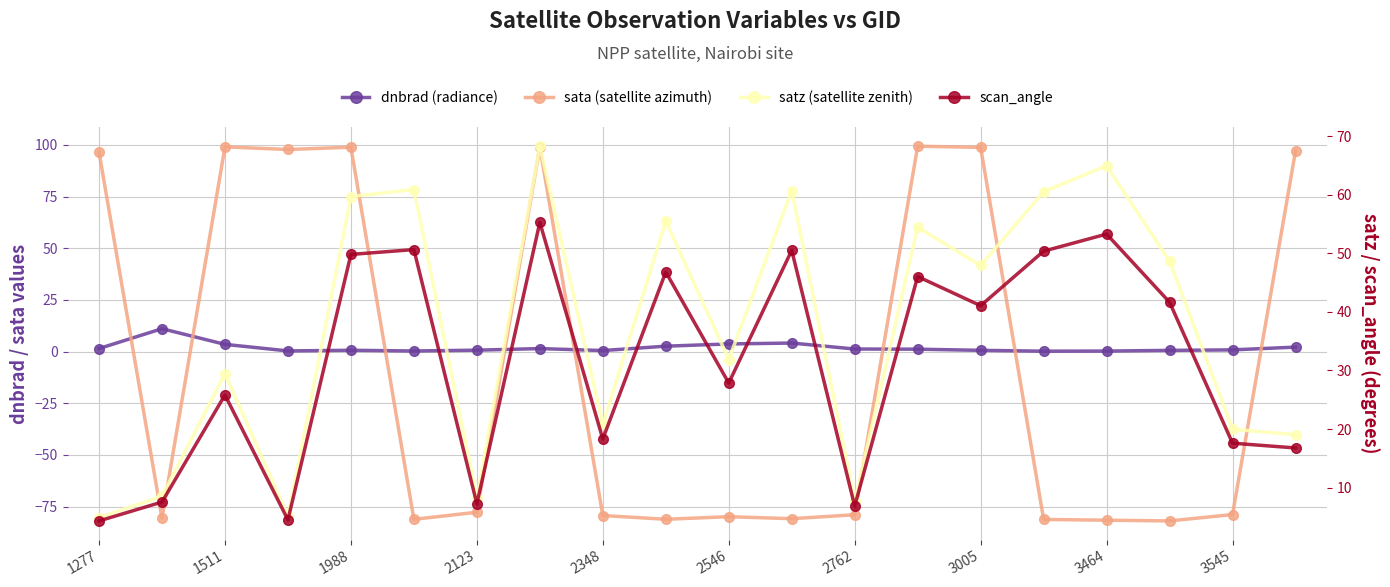

True or false: sata (satellite azimuth) has more than 2 points higher than both neighbors.

True